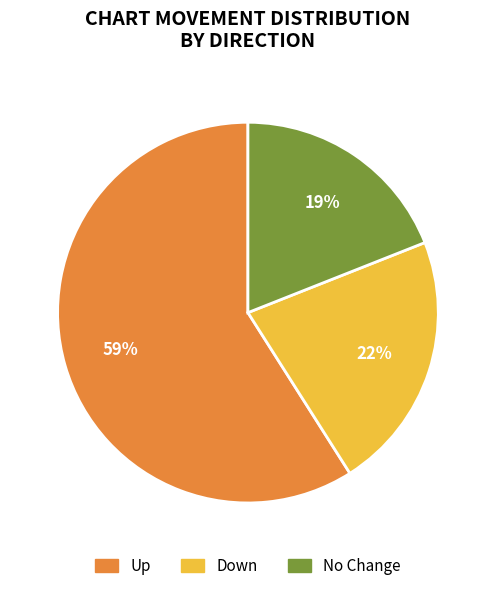

How many segments does this pie chart have?

3